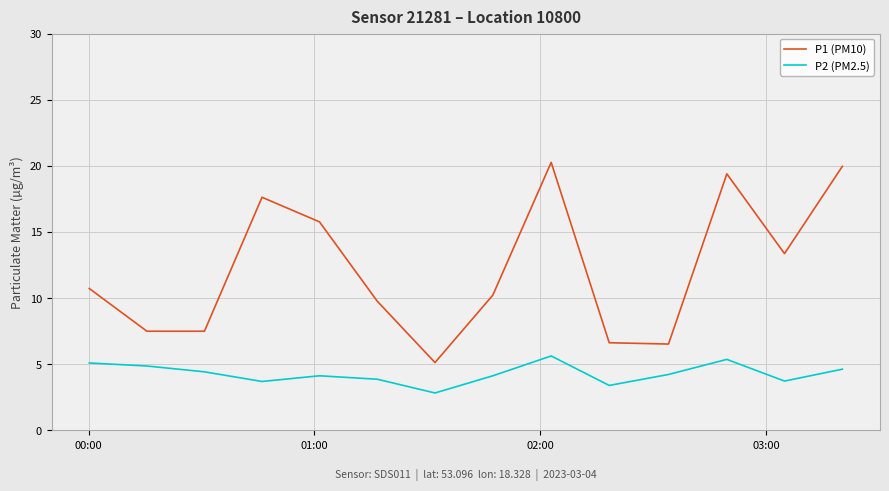

How many lines are shown in the chart?

2